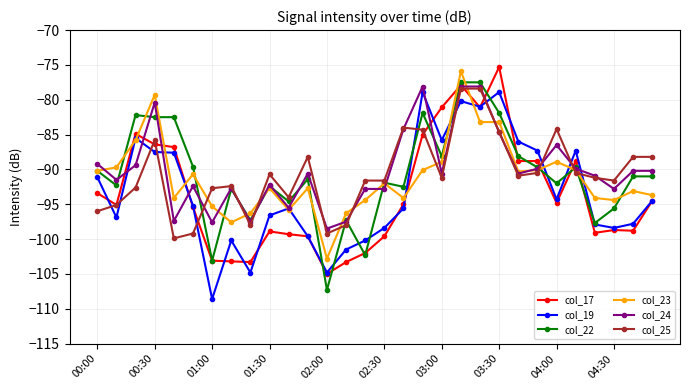

What is the value of the col_17 point at the 4th from the left?

-86.4